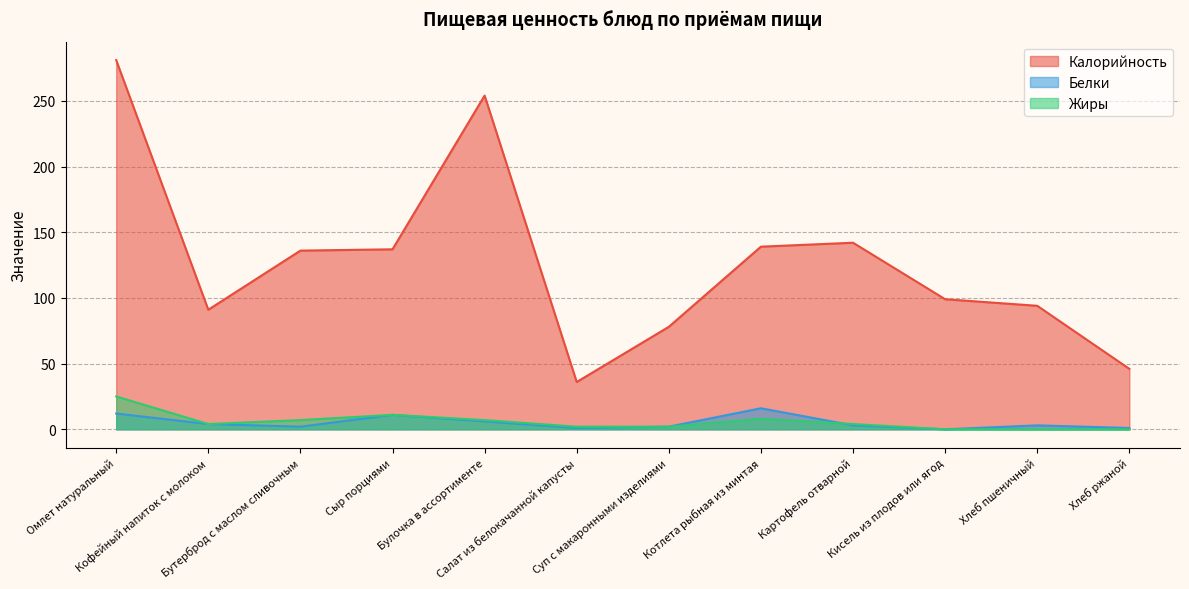

Count the number of data series in this chart.

3